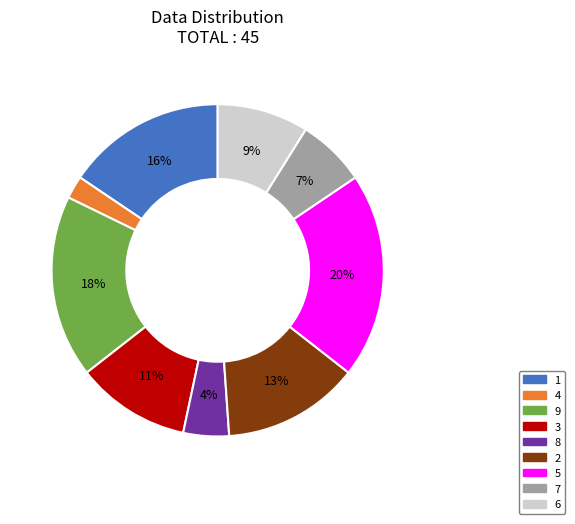

Rank the categories by value from highest to lowest.

5, 9, 1, 2, 3, 6, 7, 8, 4